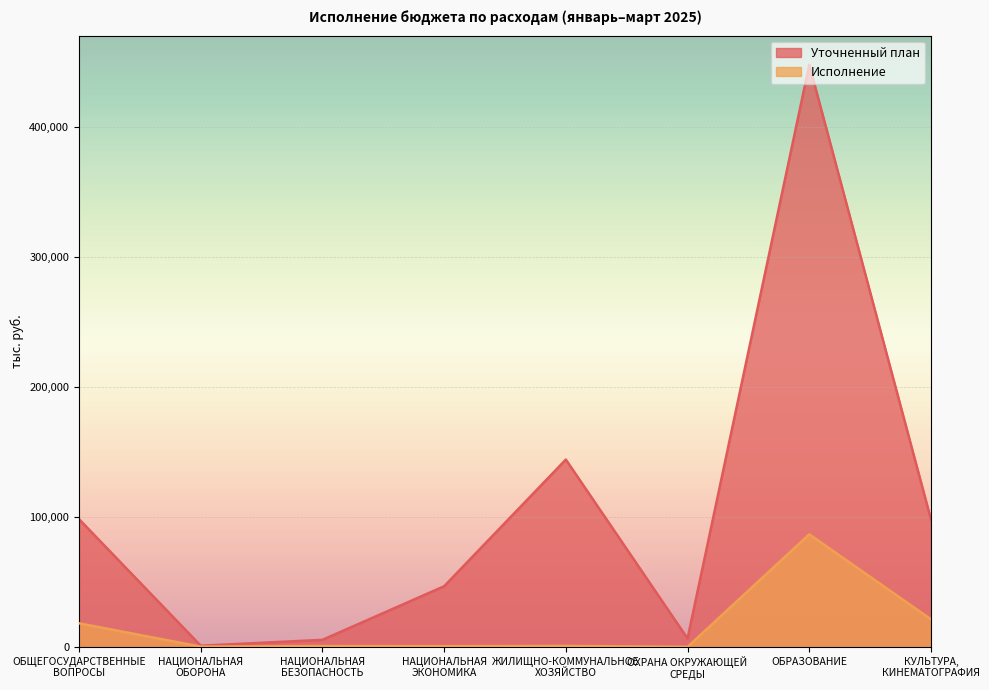

Rank the series at НАЦИОНАЛЬНАЯ
ОБОРОНА from highest to lowest value.

Уточненный план, Исполнение